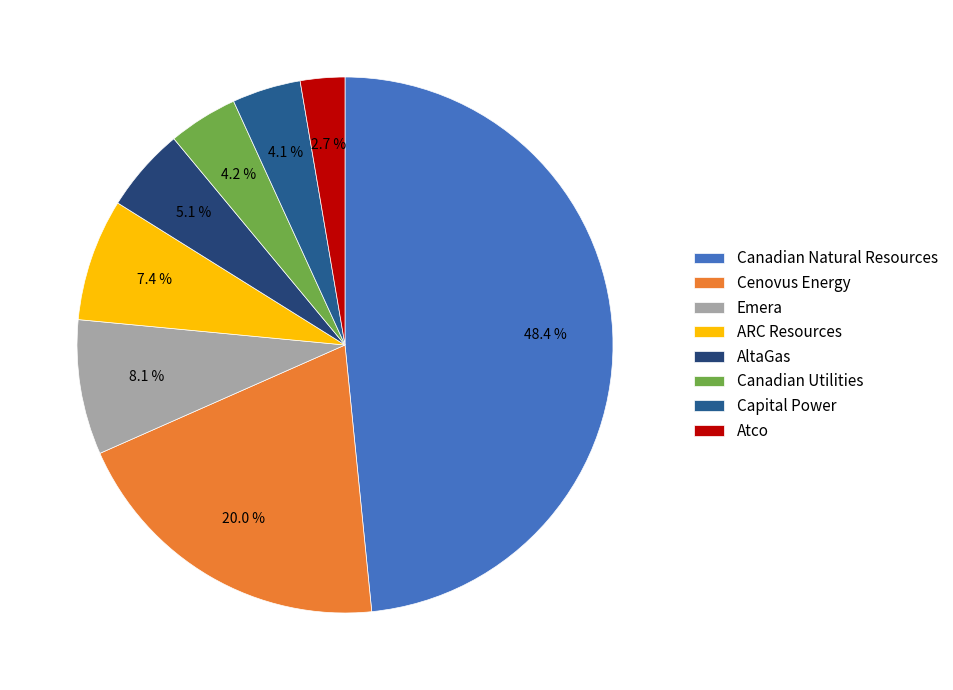

Count the number of slices in the pie.

8